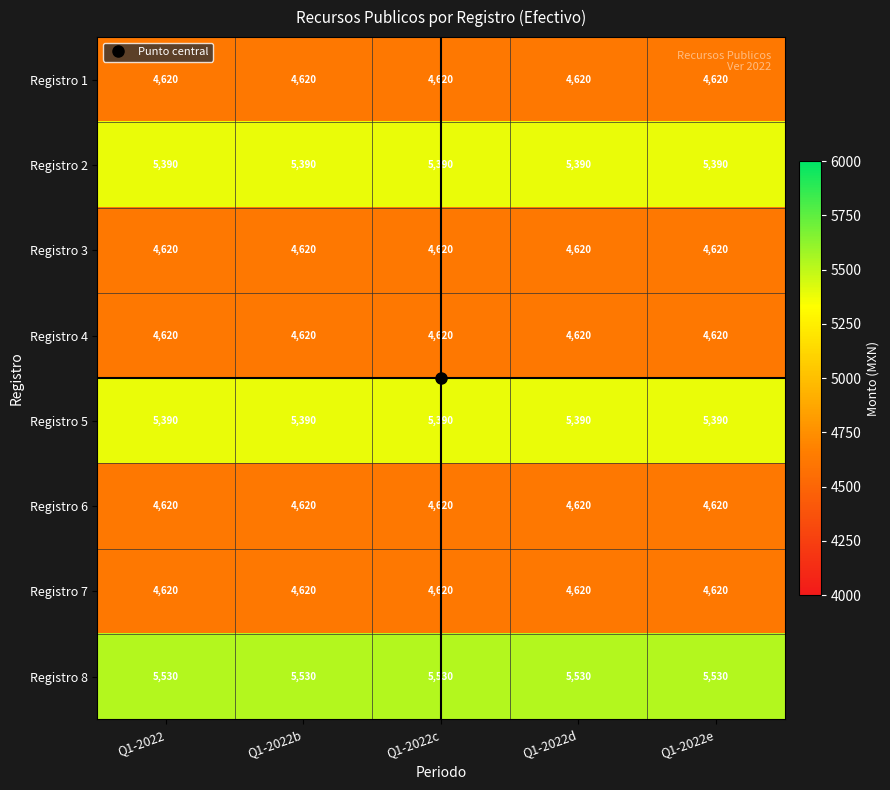

What is the highest value of the Registro 8 series?

5530